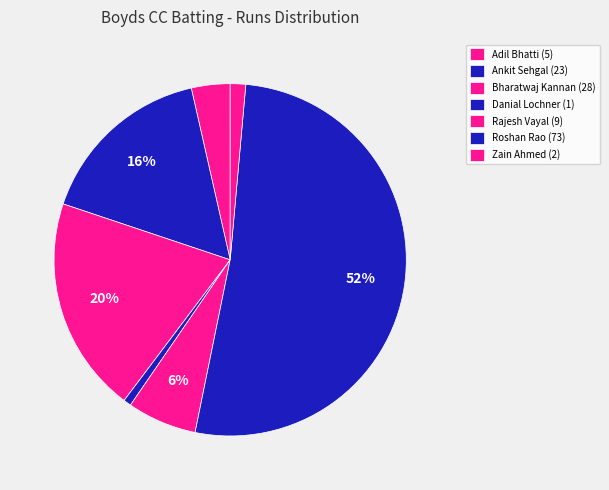

Which slice is the smallest?

Danial Lochner